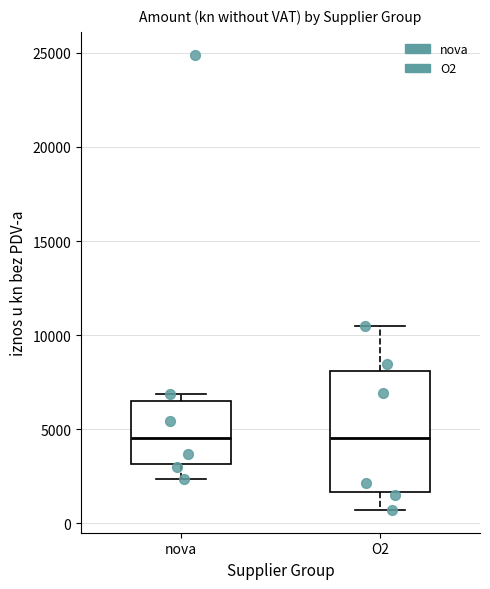

Where does the median line of the box for nova sit on the y-axis? The values are not printed on the chart, so give them approximately, as read against the axis.

4500